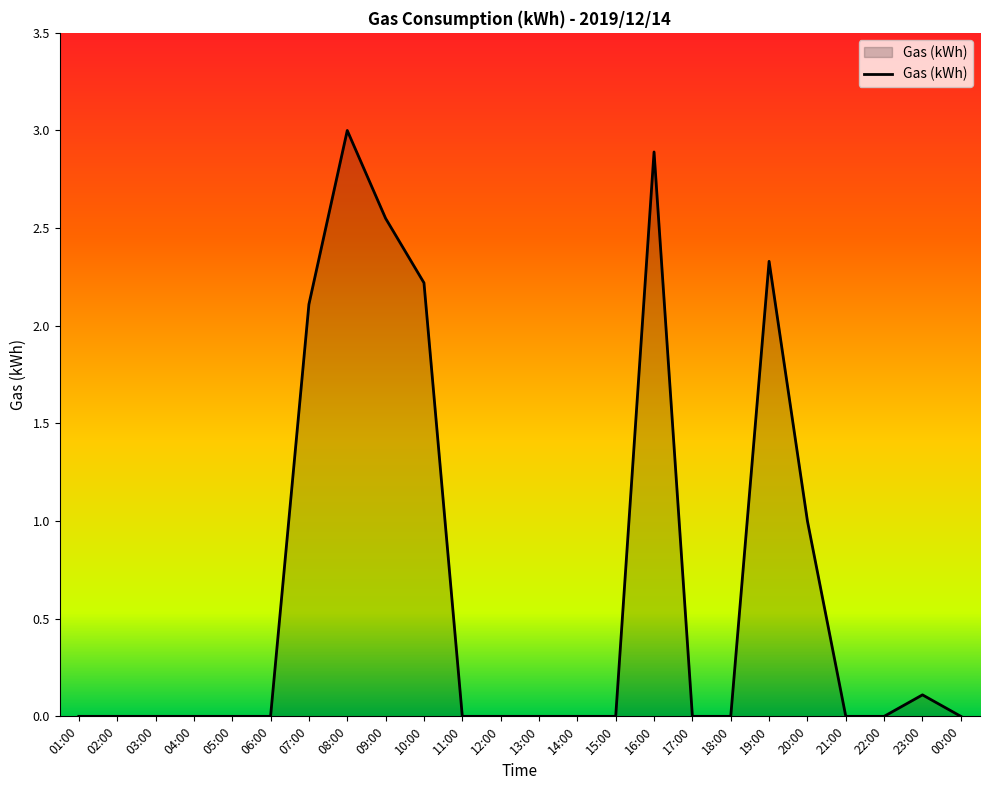

What is the change in value from 07:00 to 17:00?

-2.1